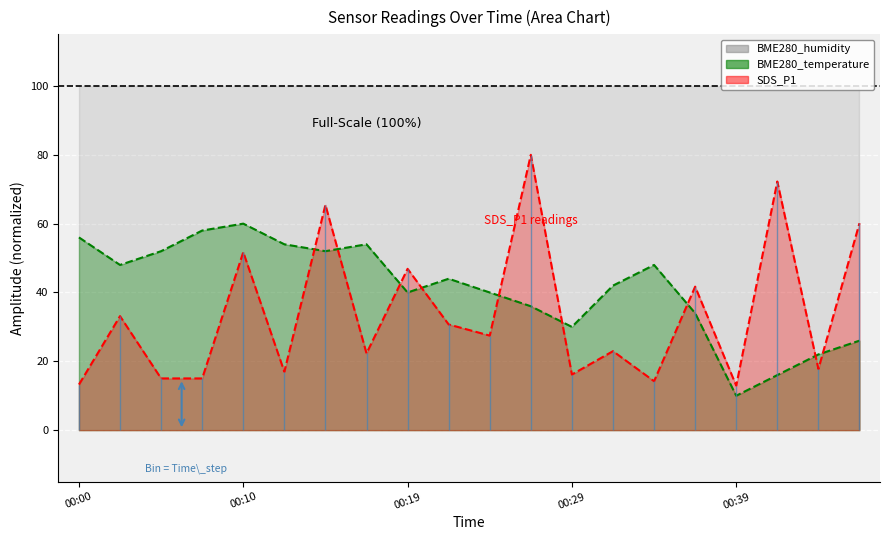

What is the total value across all series at 00:39?

22.9